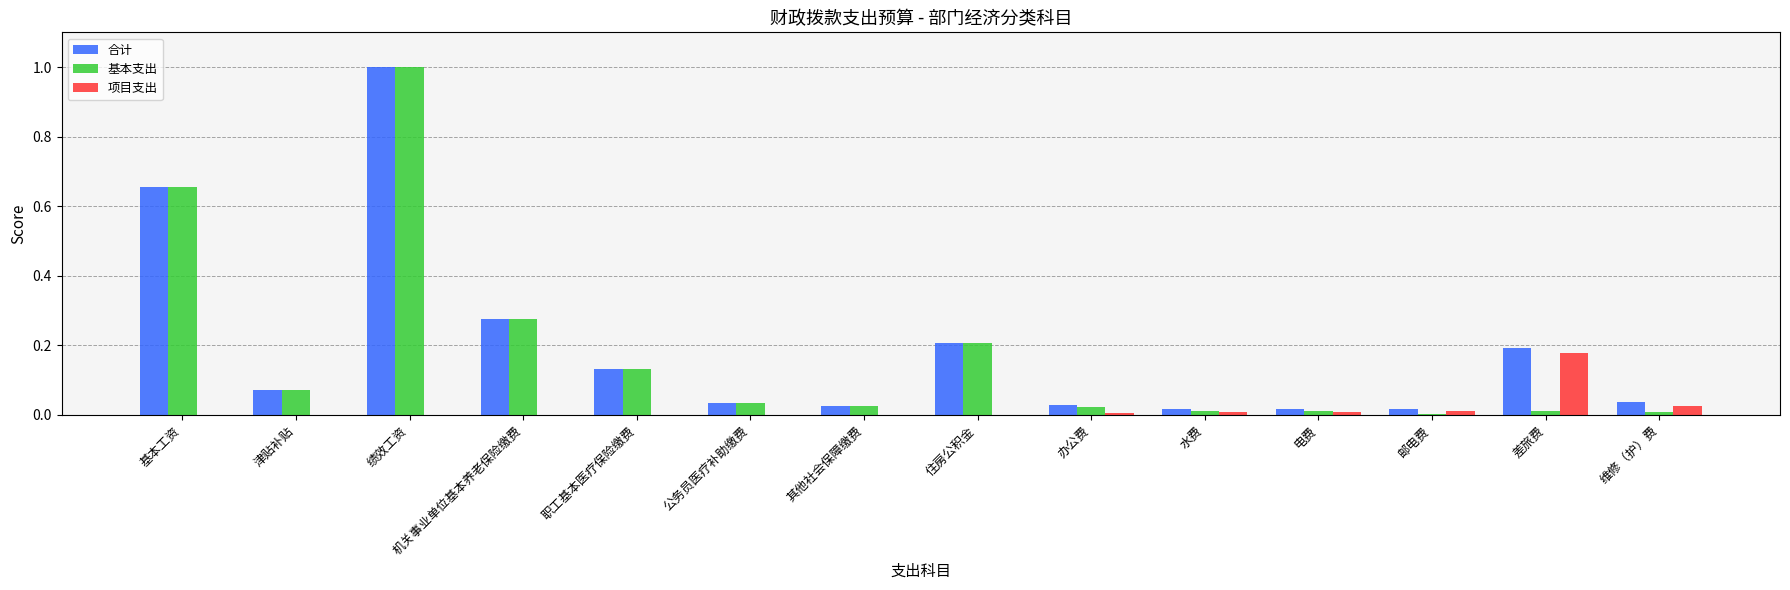

What are all the series names shown in the legend?

合计, 基本支出, 项目支出